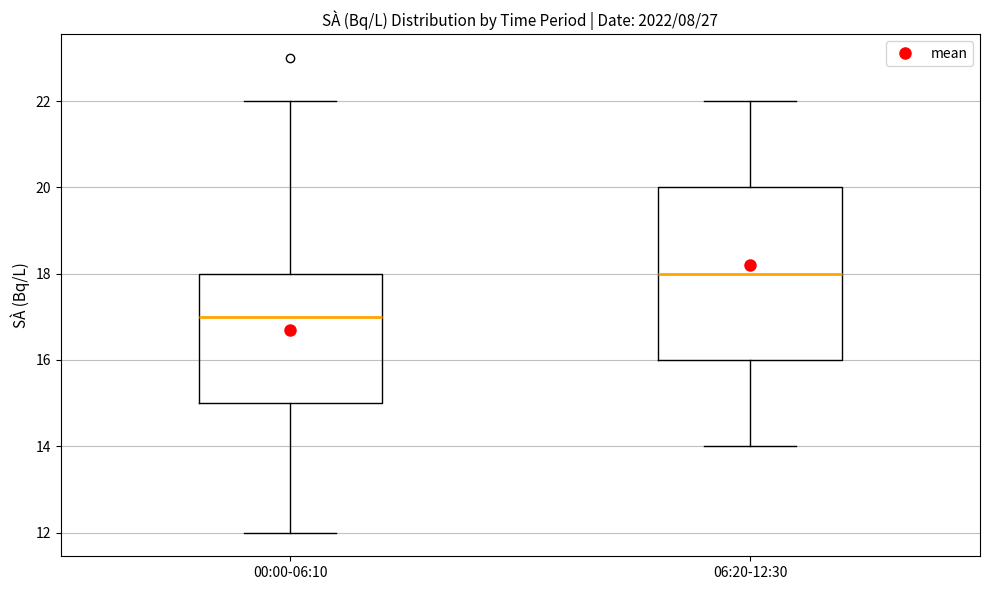

Which box is the tallest, from its lower edge to its upper edge?

06:20-12:30